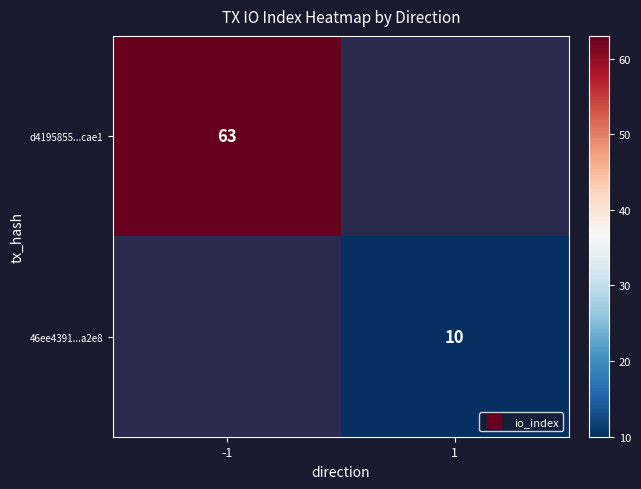

The 46ee4391...a2e8 series shows 4.7 at 1. True or false?

False